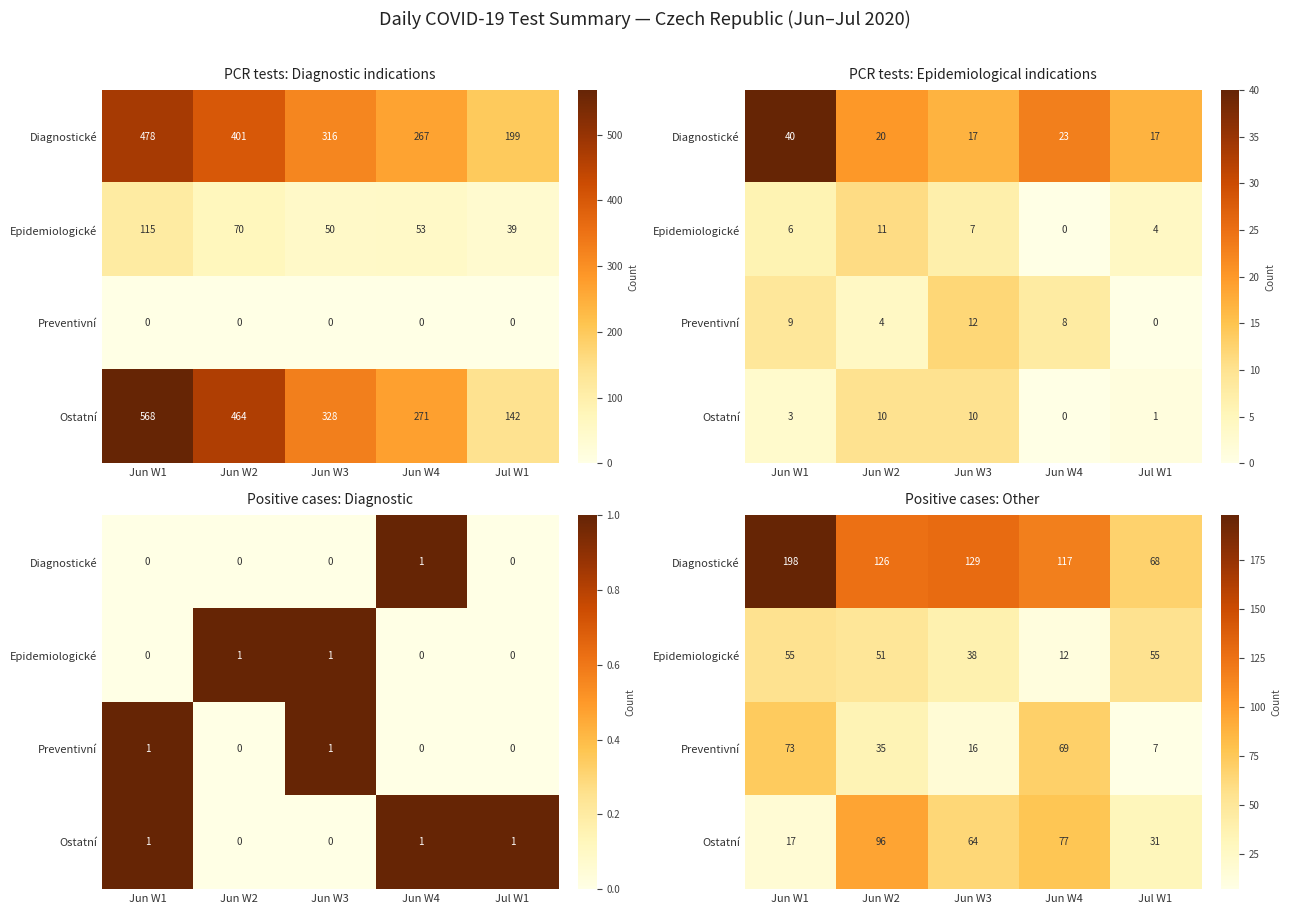

What is the sum of all Diagnostické values?

638